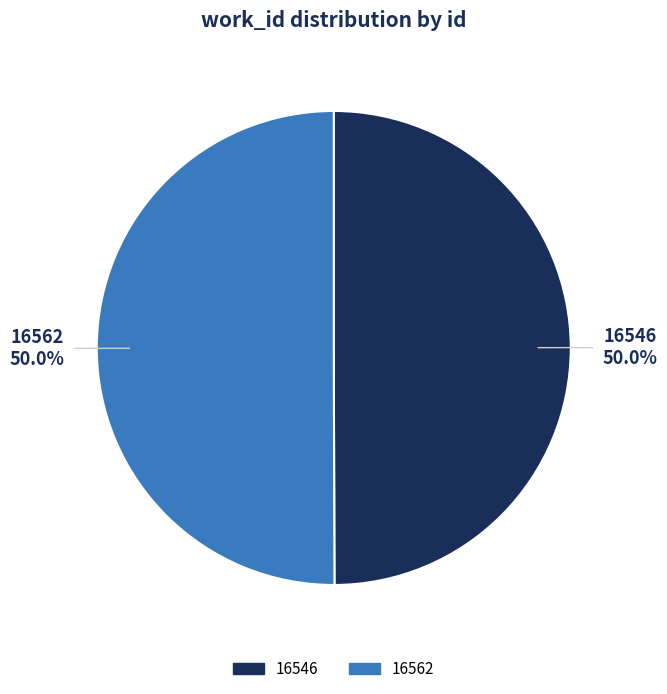

What is the ratio of the value at 16546 to the value at 16562?

1.0